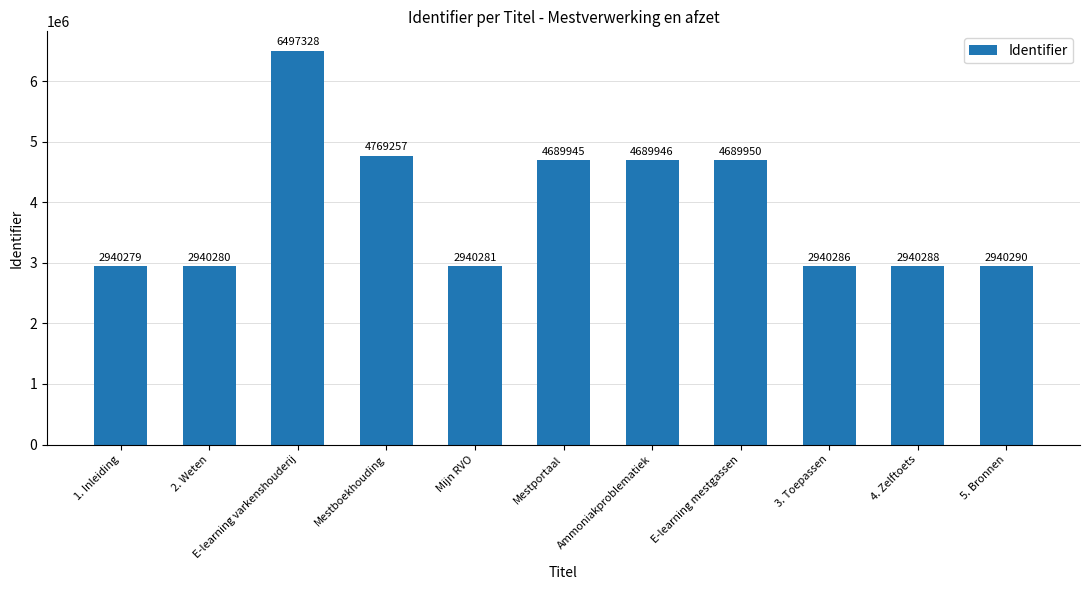

What is the sum of the values at Mestboekhouding and E-learning mestgassen?

9459207